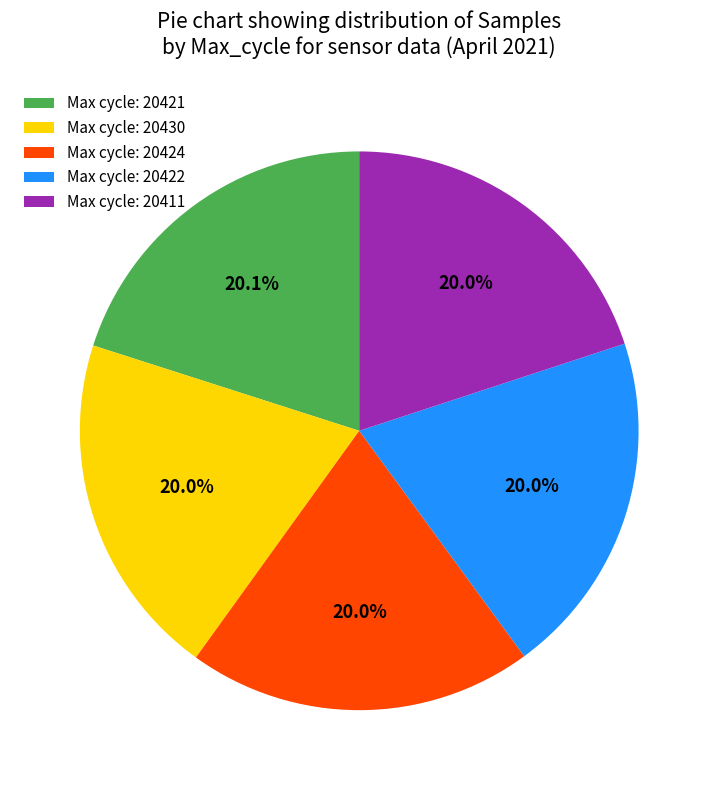

Approximately how many times larger is the value at Max cycle: 20424 compared to Max cycle: 20421?

1.0